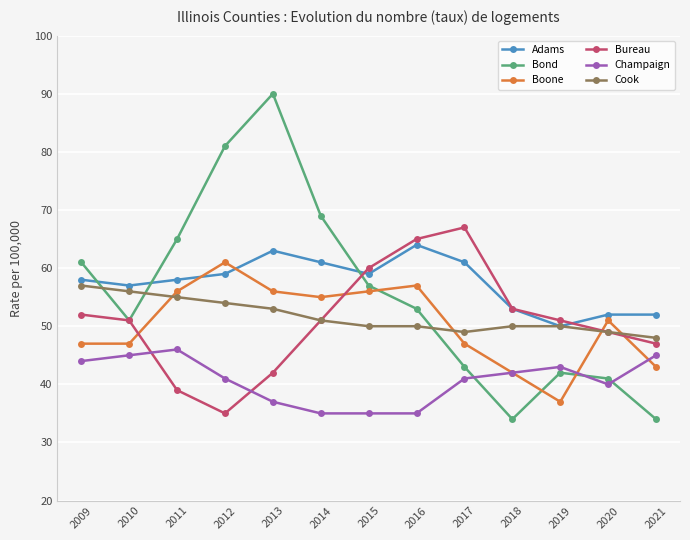

At which label does Bond reach its peak?

2013